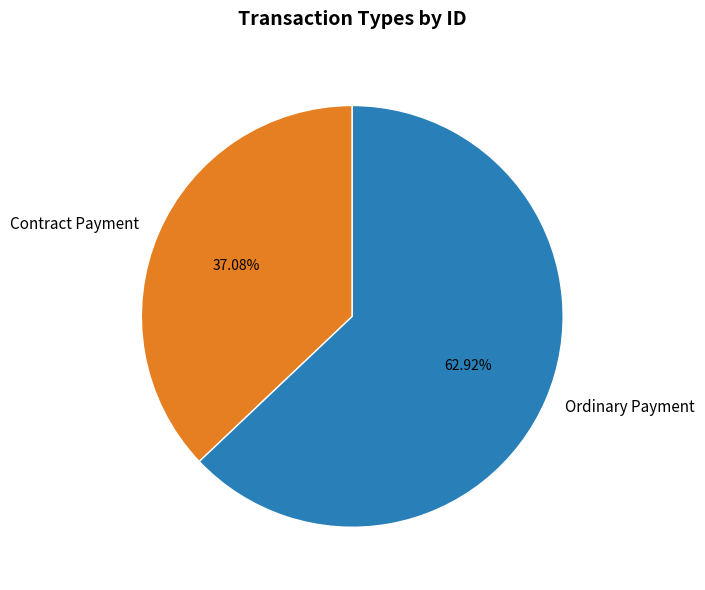

How many slices are in this pie chart?

2